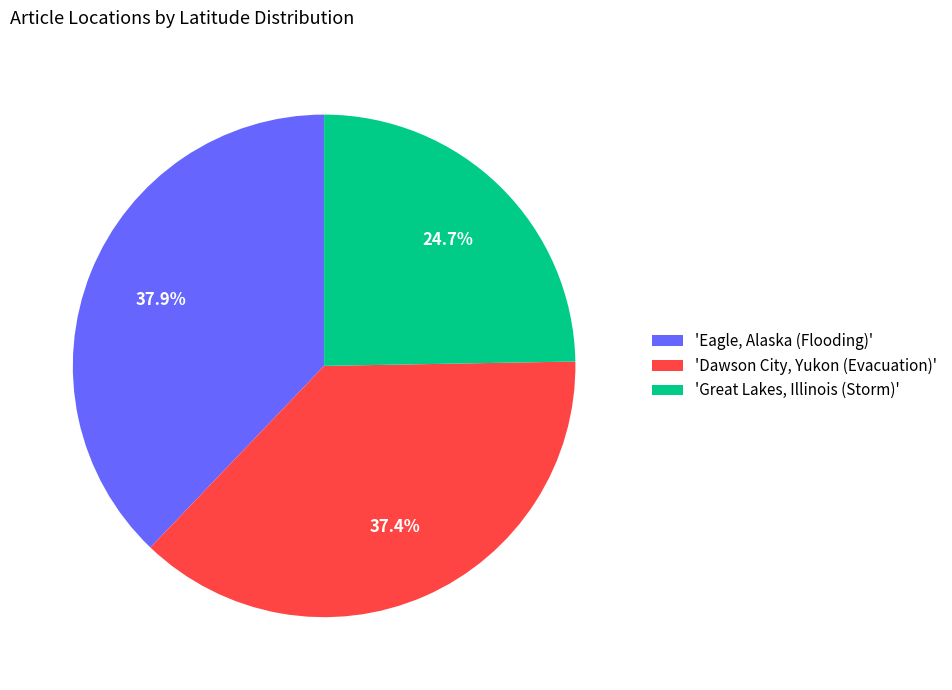

Is there a majority slice in this chart?

No